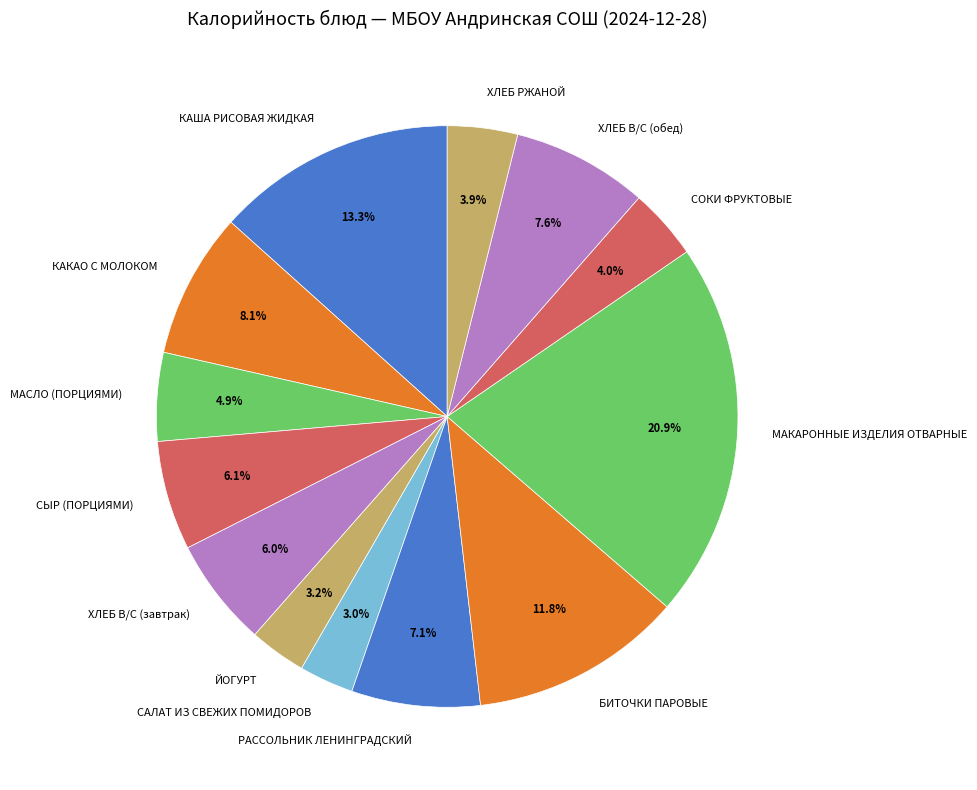

Which has a higher value, БИТОЧКИ ПАРОВЫЕ or СЫР (ПОРЦИЯМИ)?

БИТОЧКИ ПАРОВЫЕ